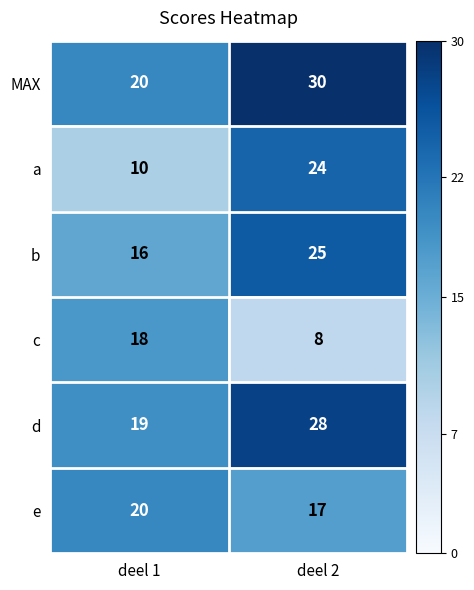

What is the minimum value for d?

19